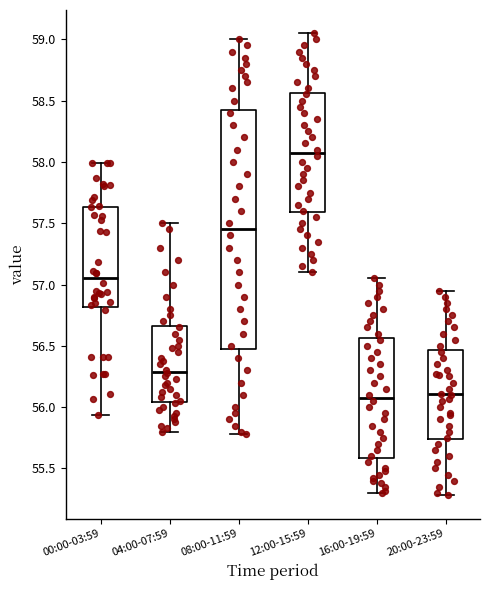

Reading left to right, read every box against the y-axis: the position of its median line, the range the box covers, and the ends of its whiskers. The values are not printed on the chart, so give them approximately, as read against the axis.

00:00-03:59: median 57.05, box 56.80 to 57.65, whiskers 55.95 to 58.00
04:00-07:59: median 56.30, box 56.05 to 56.65, whiskers 55.80 to 57.50
08:00-11:59: median 57.45, box 56.50 to 58.45, whiskers 55.80 to 59.00
12:00-15:59: median 58.10, box 57.60 to 58.55, whiskers 57.10 to 59.05
16:00-19:59: median 56.10, box 55.60 to 56.55, whiskers 55.30 to 57.05
20:00-23:59: median 56.10, box 55.75 to 56.45, whiskers 55.30 to 56.95